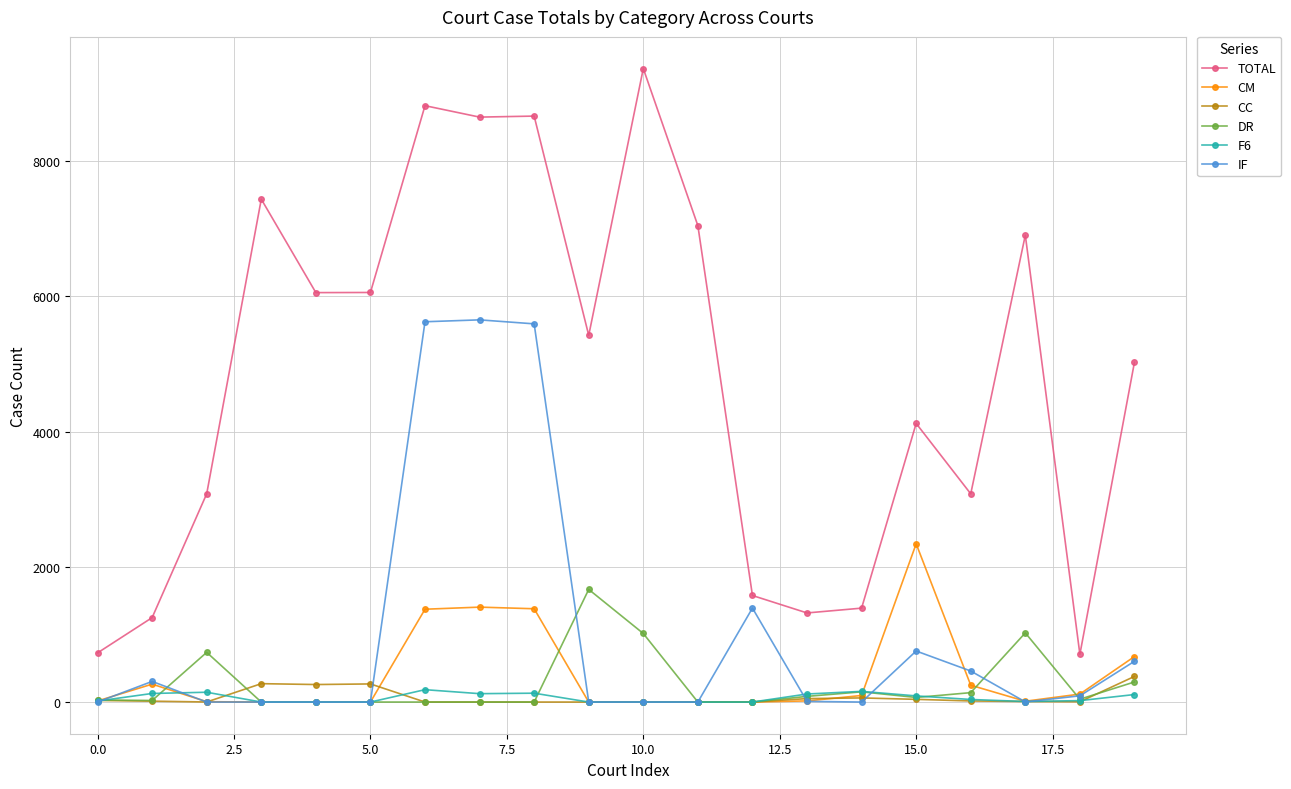

What is the maximum value shown in the chart?

9370